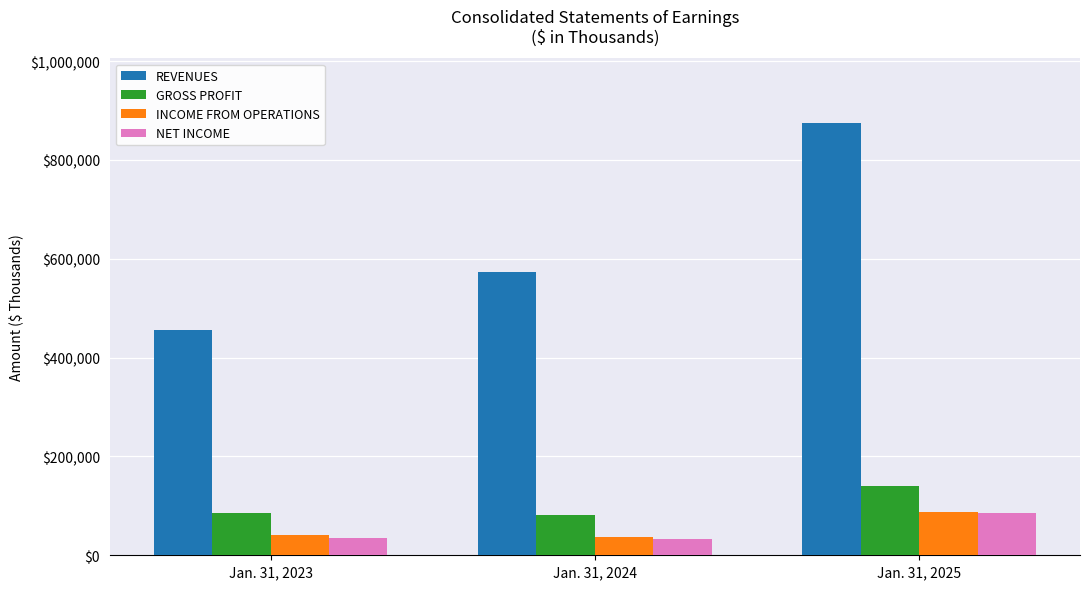

Is it true that REVENUES equals 874179 at Jan. 31, 2025?

True